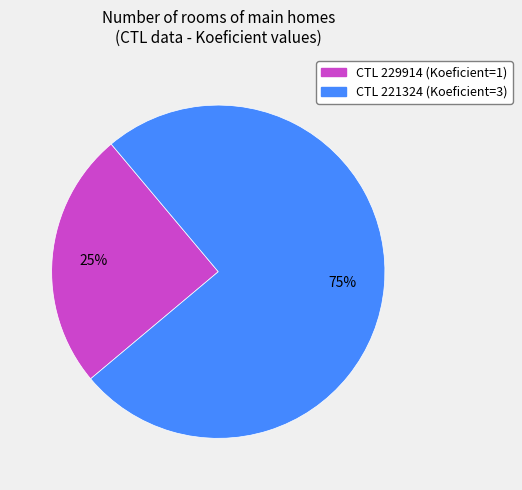

To the nearest percent, what is the average slice percentage?

50%